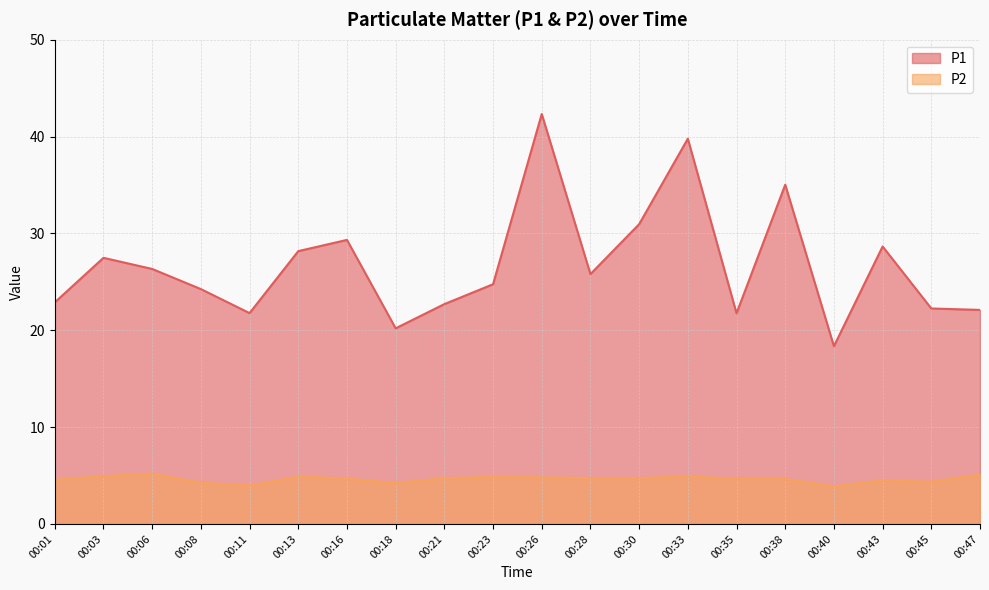

Is the value of P1 at 00:06 greater than the value of P2 at 00:33?

Yes